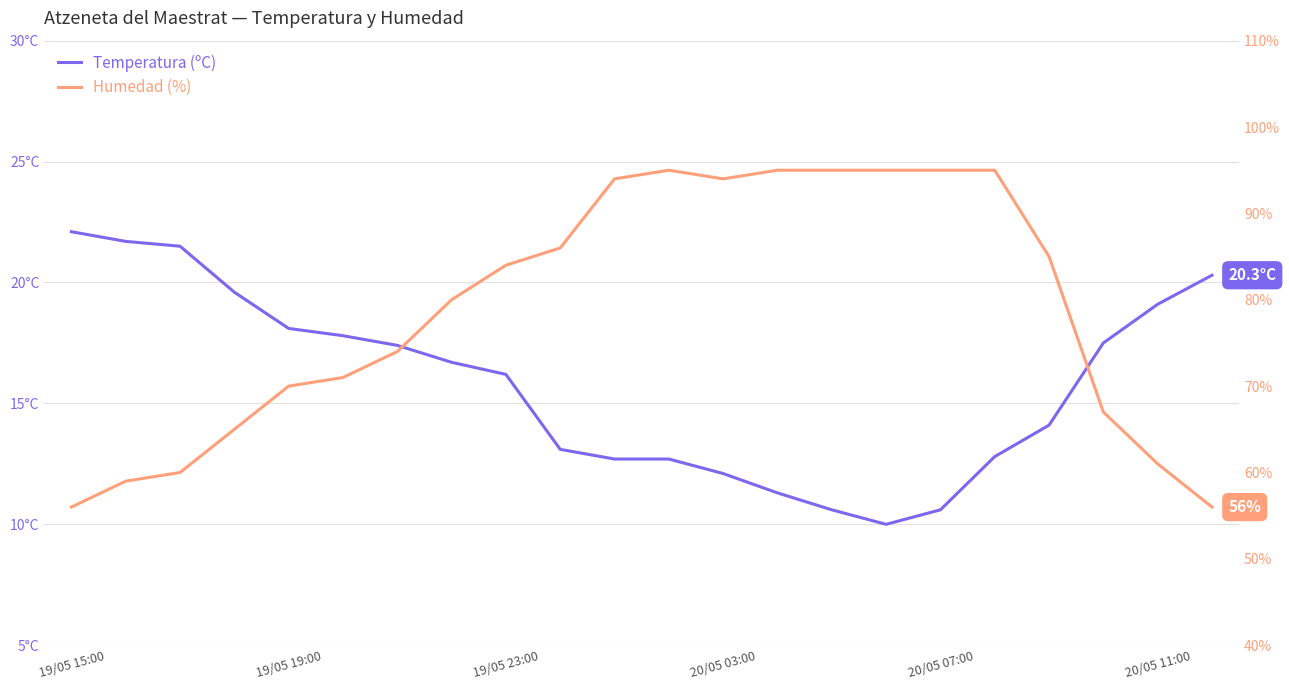

Is this an area chart (filled region under the line)?

No